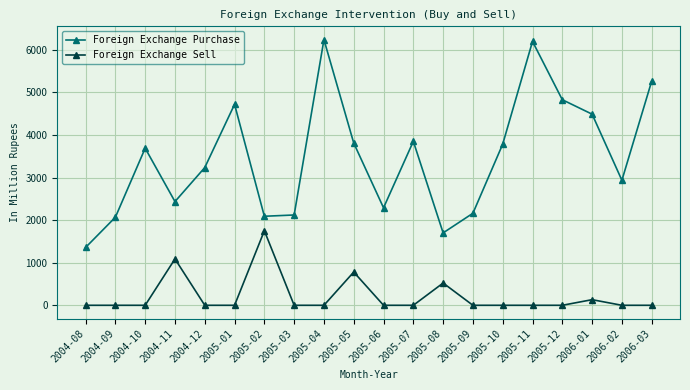

What position from the right is 2005-03?

13